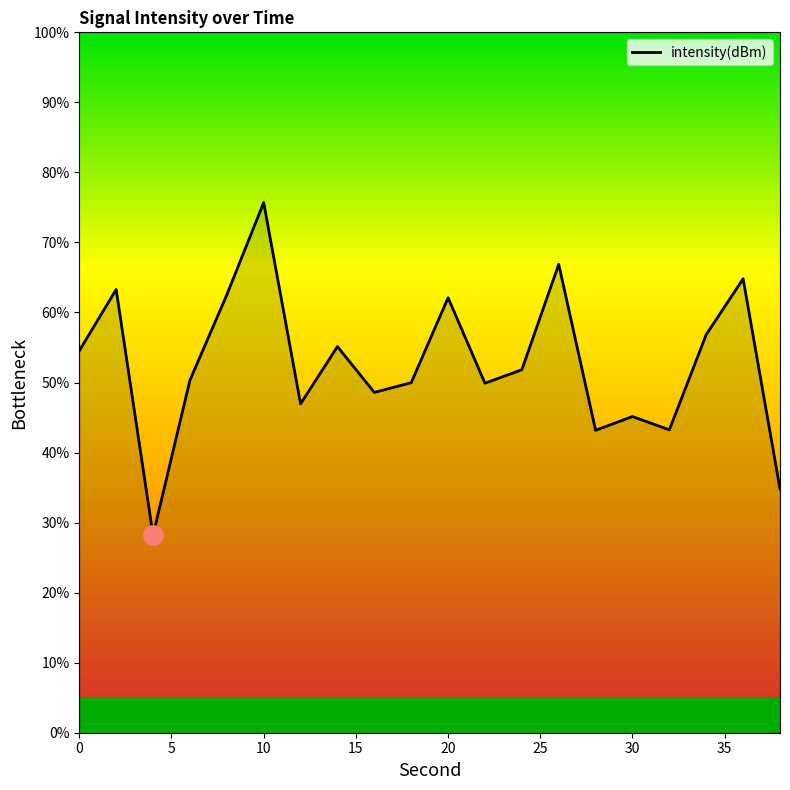

What is the difference between the maximum and minimum values?

47.5